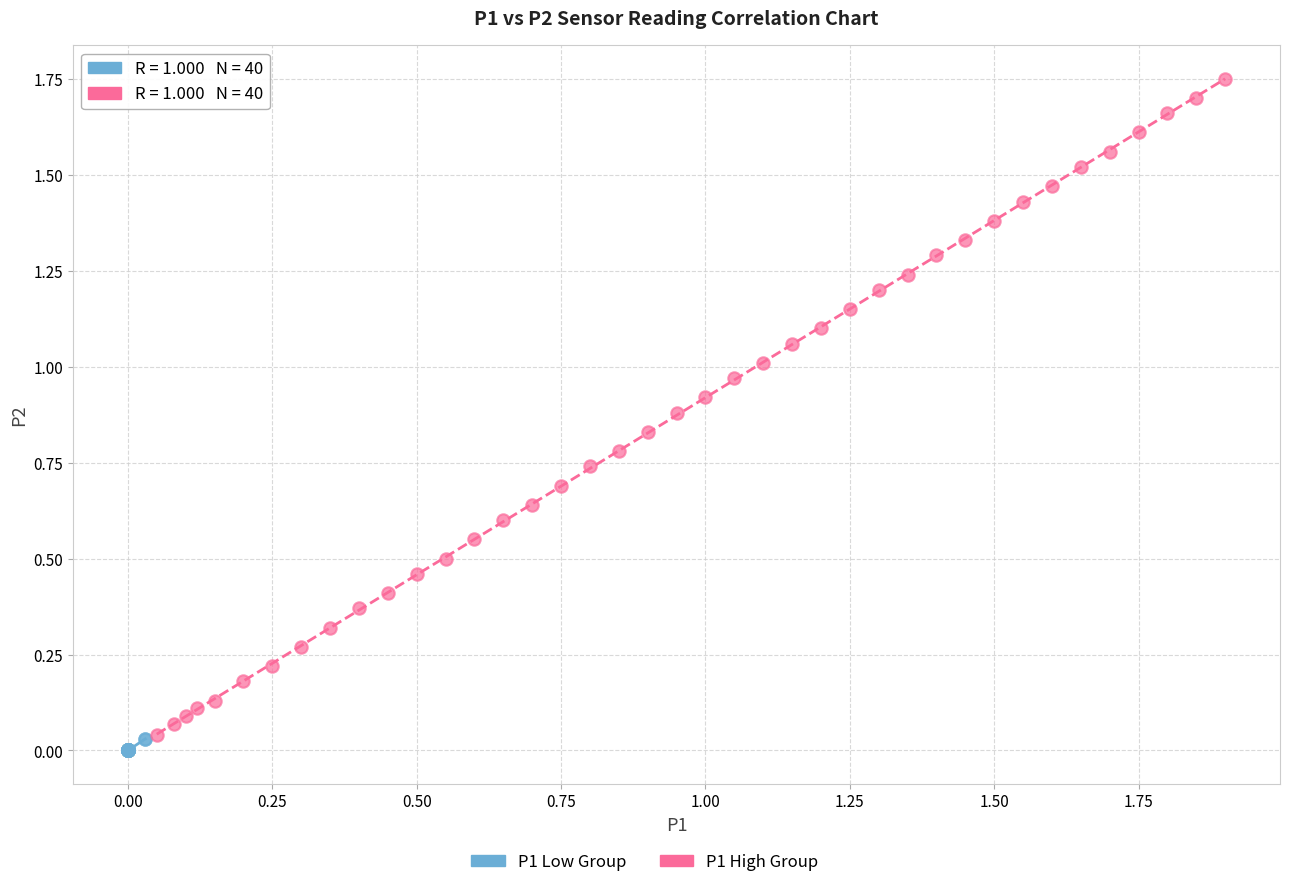

Which series contains the lowest Y value?

P1 Low Group